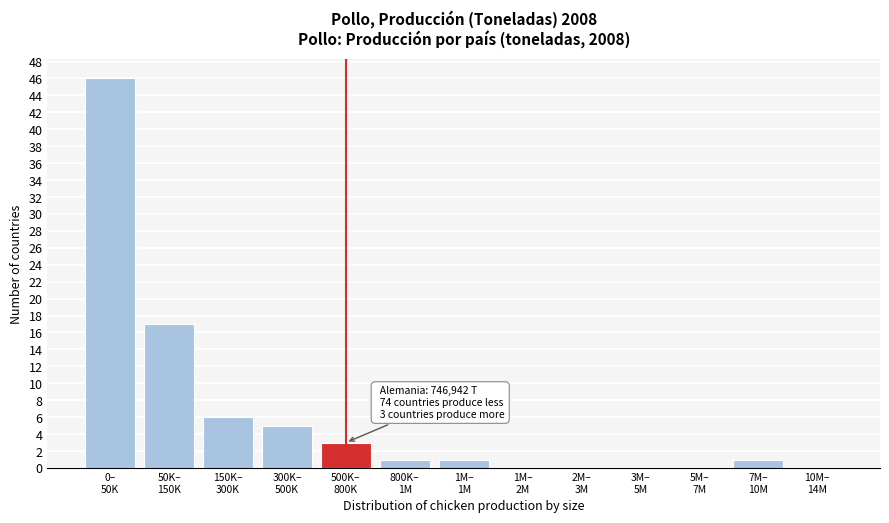

What is the maximum value shown in the chart?

46